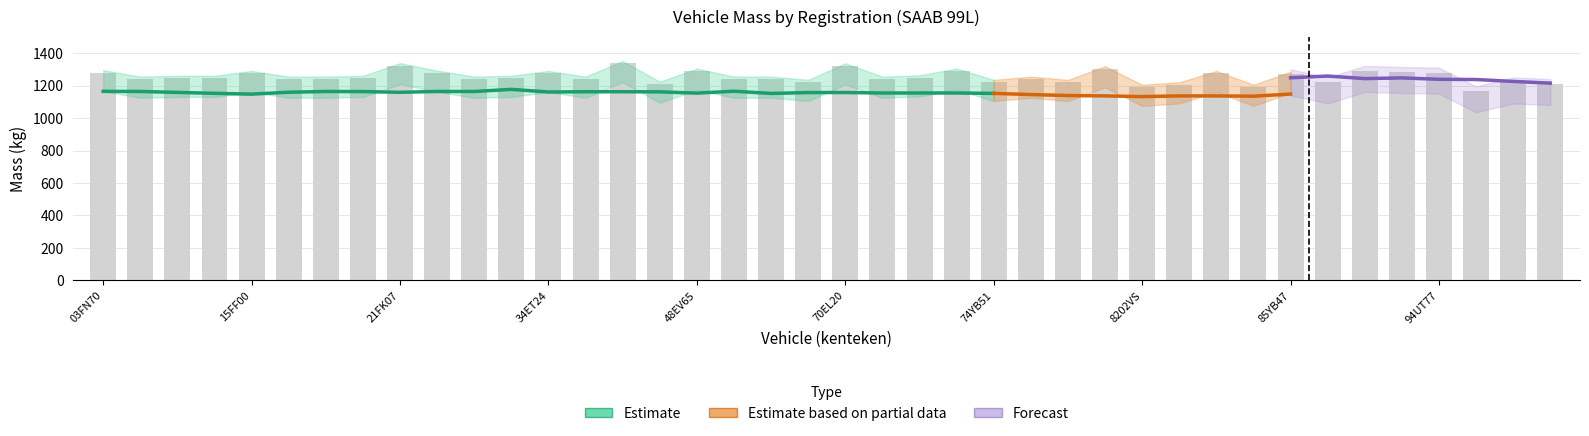

At which category is the sum across all series the highest?

36YB02